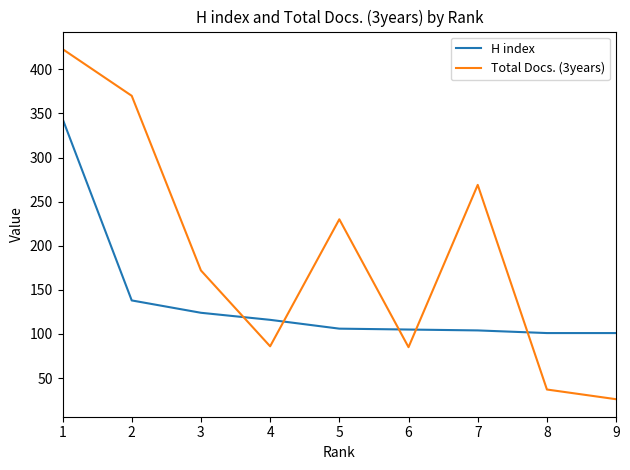

At which label does H index reach its peak?

1